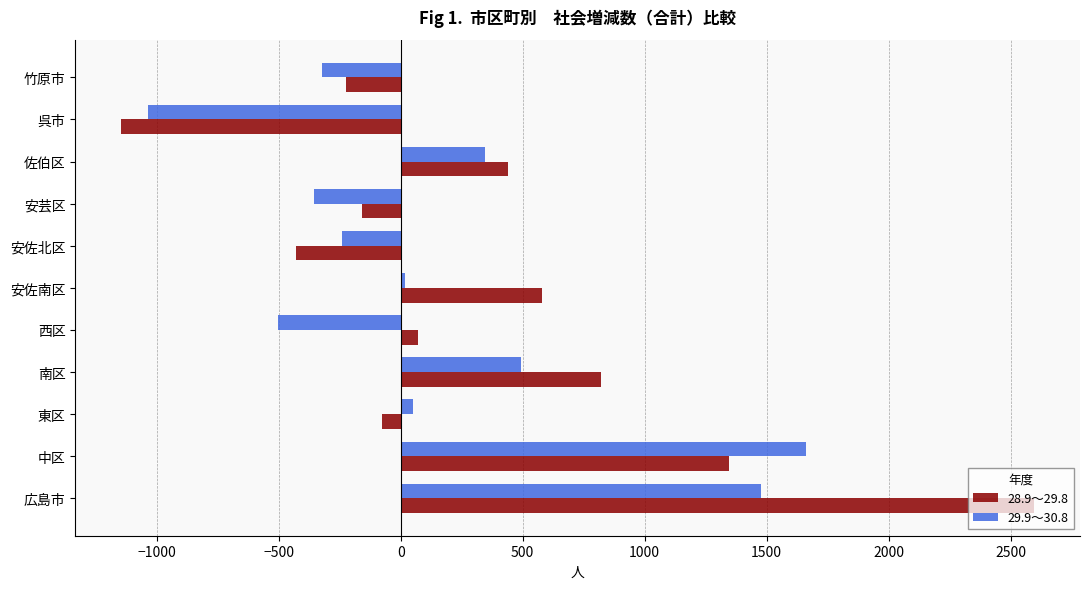

Rank the series by their maximum value, from highest to lowest.

28.9～29.8, 29.9～30.8